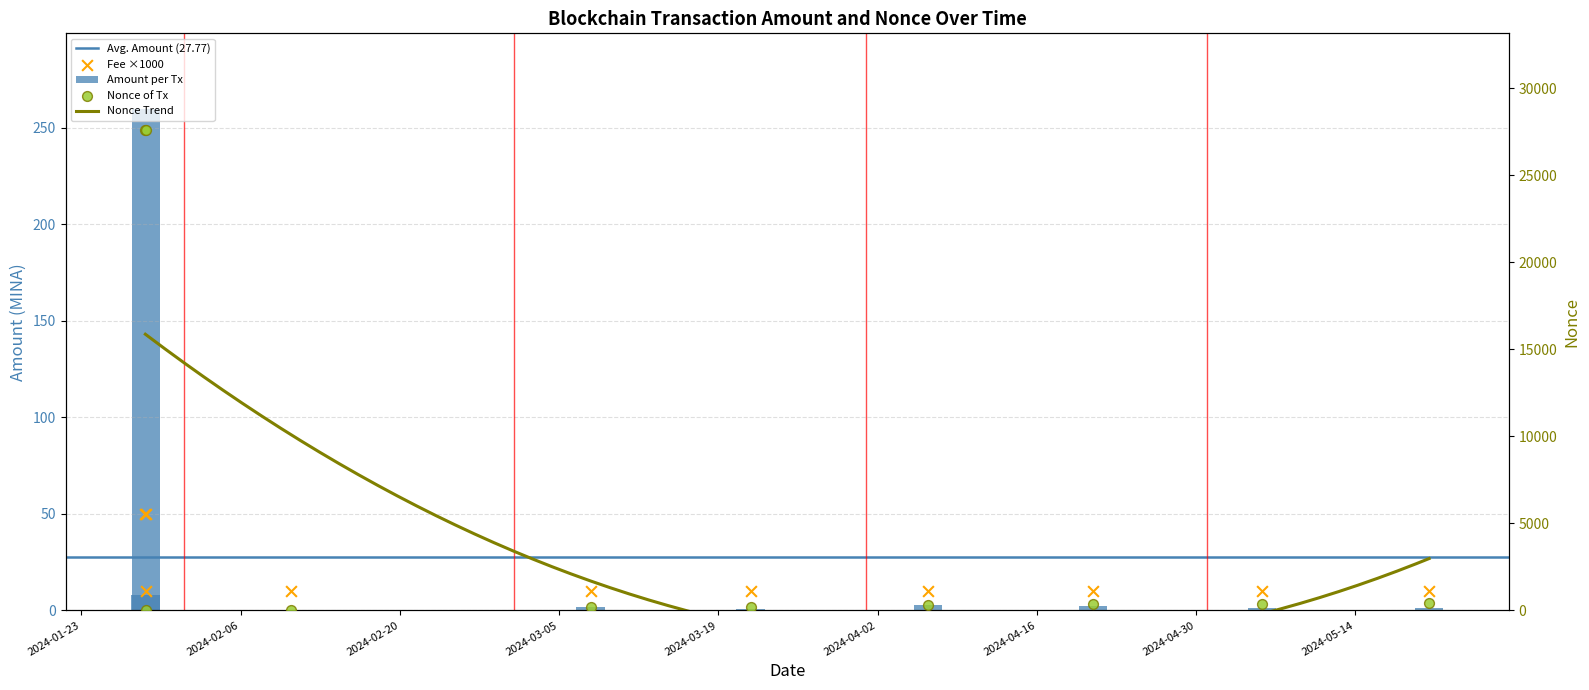

Which series reaches the maximum Y coordinate?

Nonce